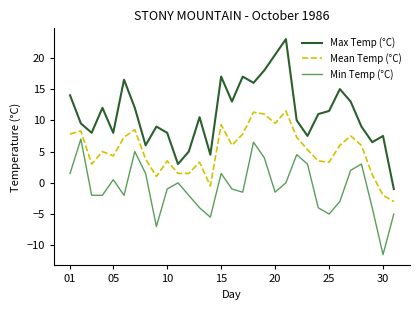

Does the chart display data point markers on the line(s)?

No